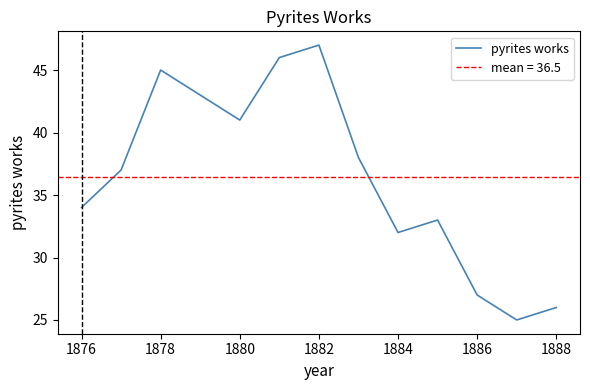

At which label does pyrites works reach its peak?

1882